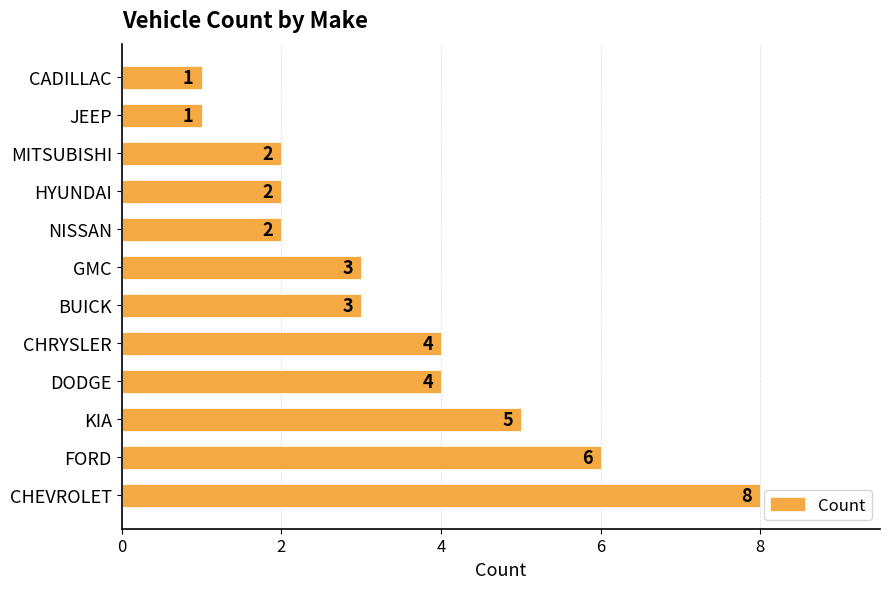

What is the difference between the second highest and second lowest values?

5